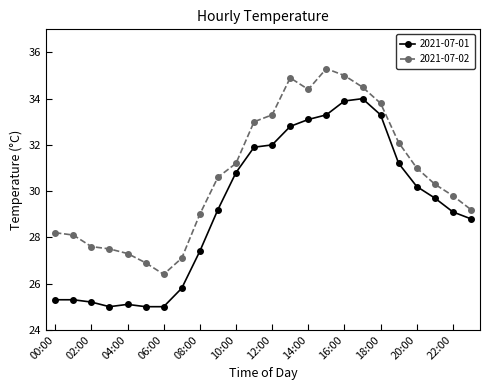

What are all the series names shown in the legend?

2021-07-01, 2021-07-02